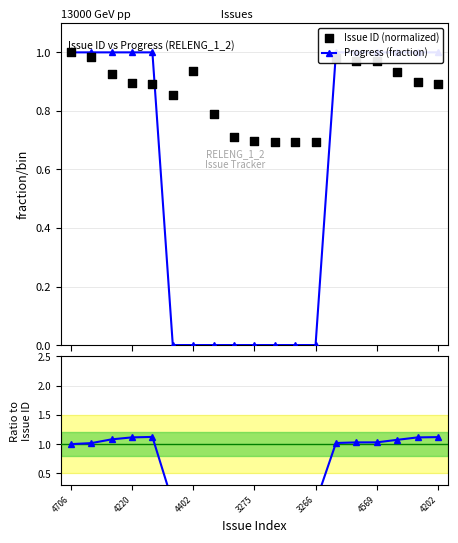

What is the total value across all series at 4569?

3.0